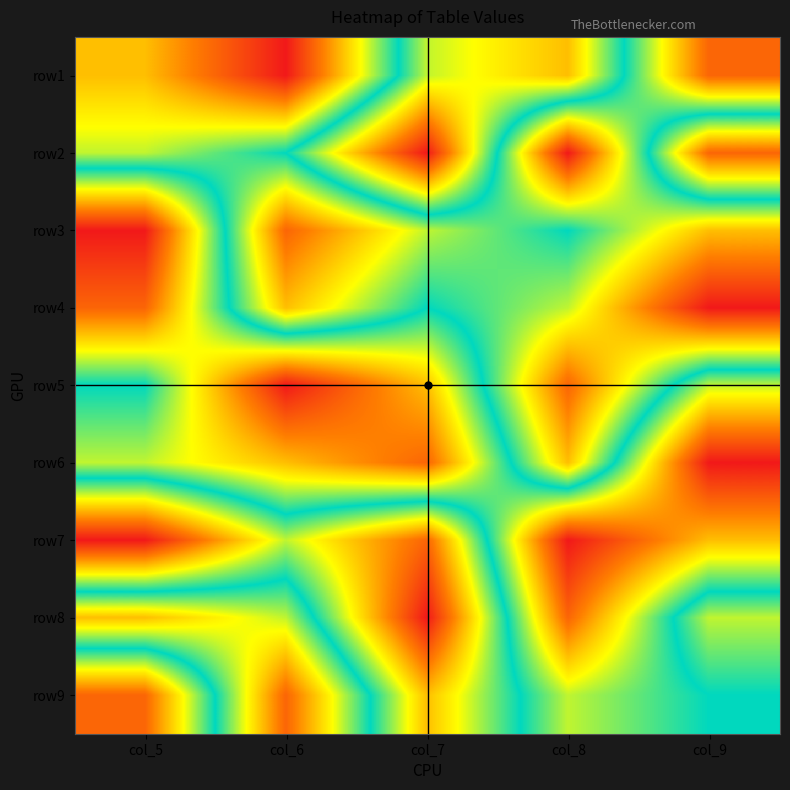

At which category does the chart reach its peak across all series?

col_7